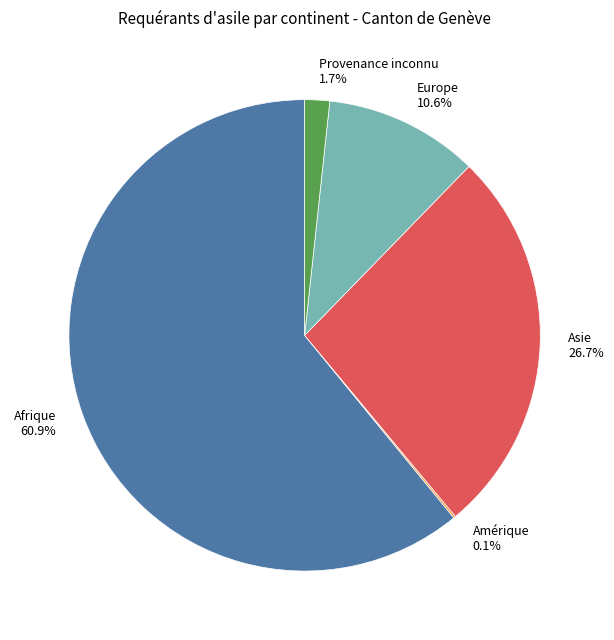

True or false: Provenance inconnu accounts for 9% of the total.

False